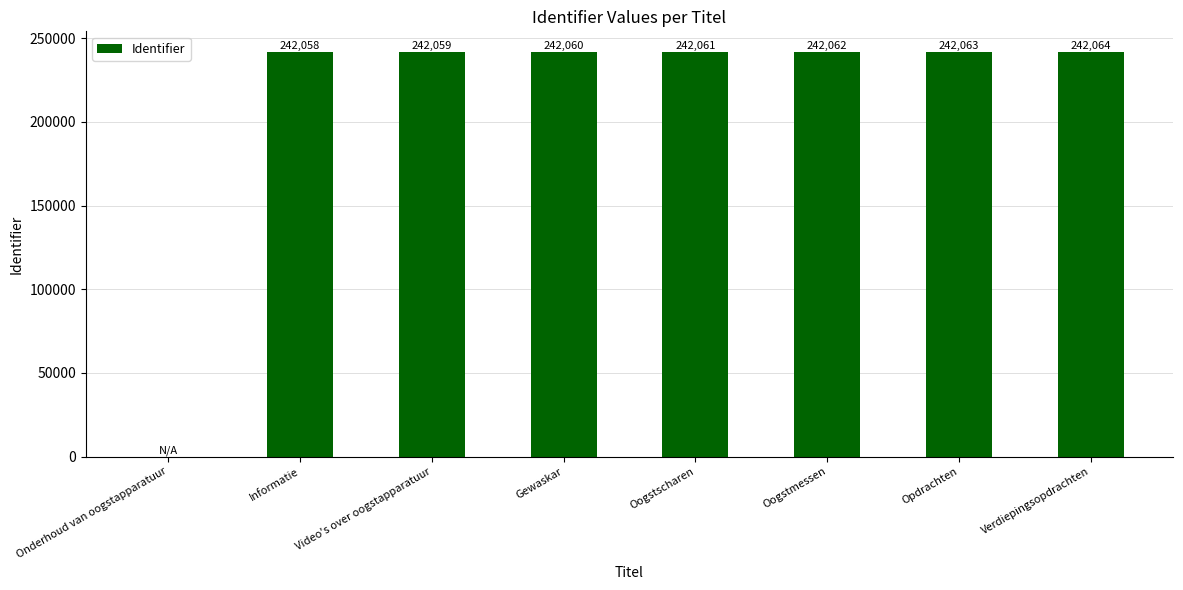

Is it true that the value at Opdrachten is 242063?

True